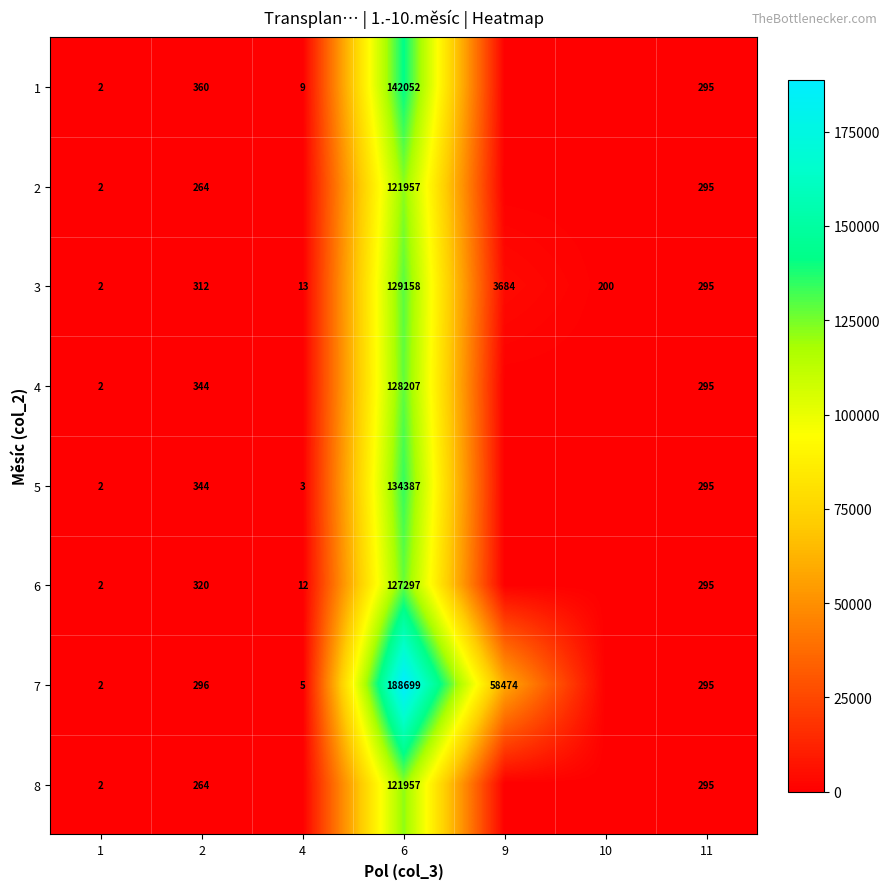

What is the spread (max minus min) of values at 9?

58474